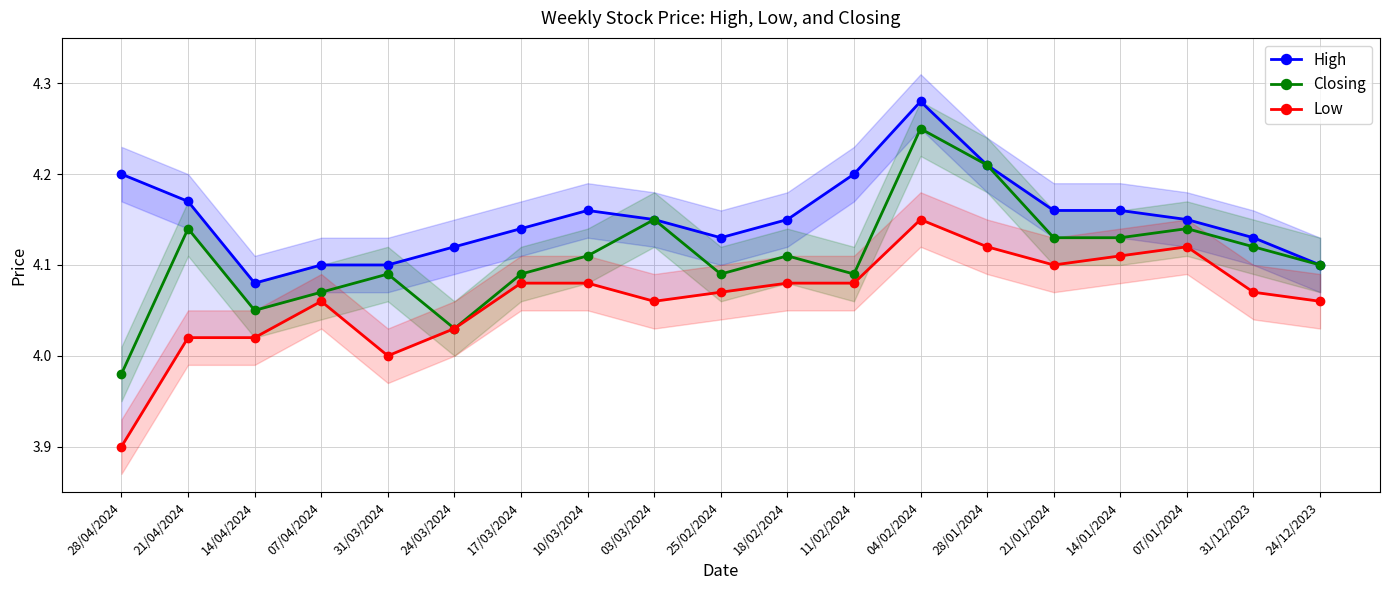

Which category has the highest value in the High series?

04/02/2024